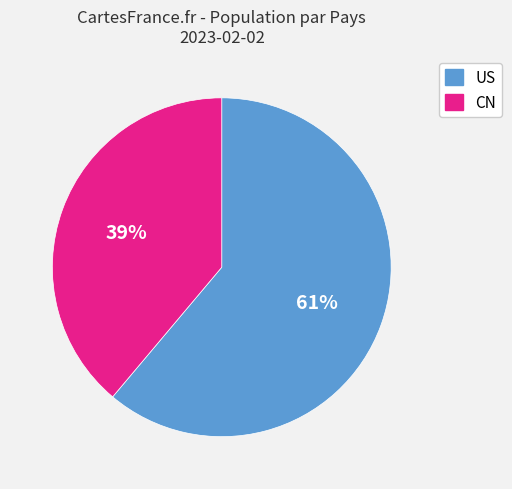

To the nearest percent, what is the average slice percentage?

50%